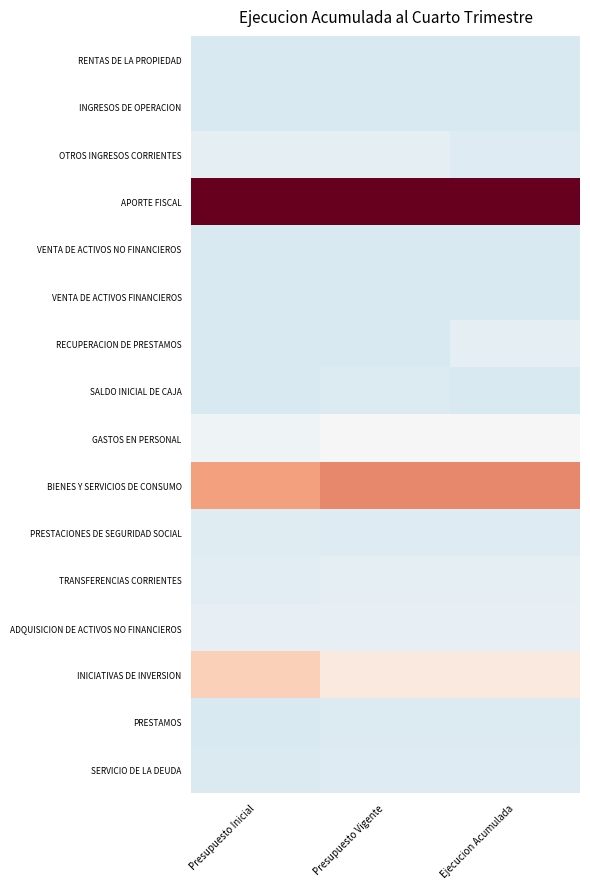

Which series changed the most between Presupuesto Vigente and Ejecucion Acumulada?

RECUPERACION DE PRESTAMOS